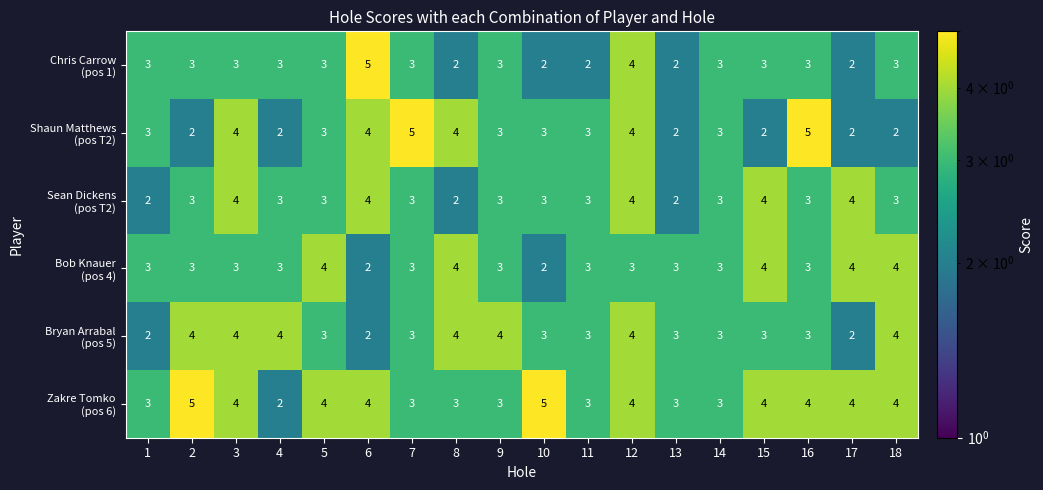

What is the maximum value shown in the chart?

5